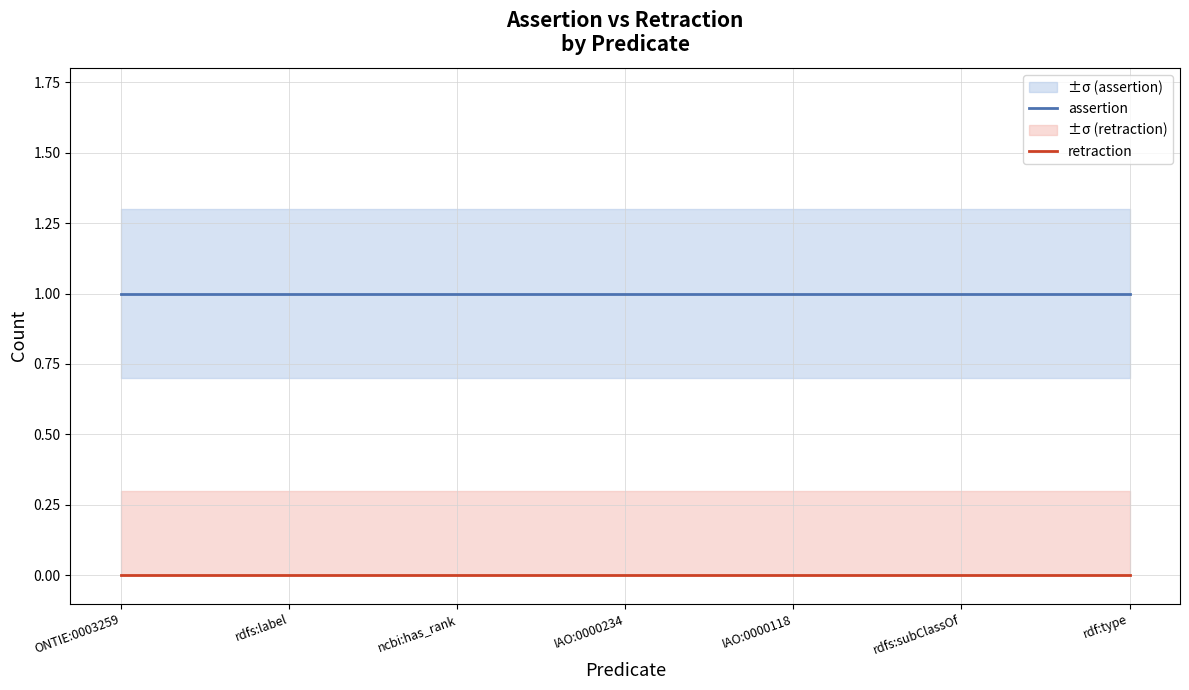

Between ONTIE:0003259 and IAO:0000118, which series saw the biggest shift?

assertion